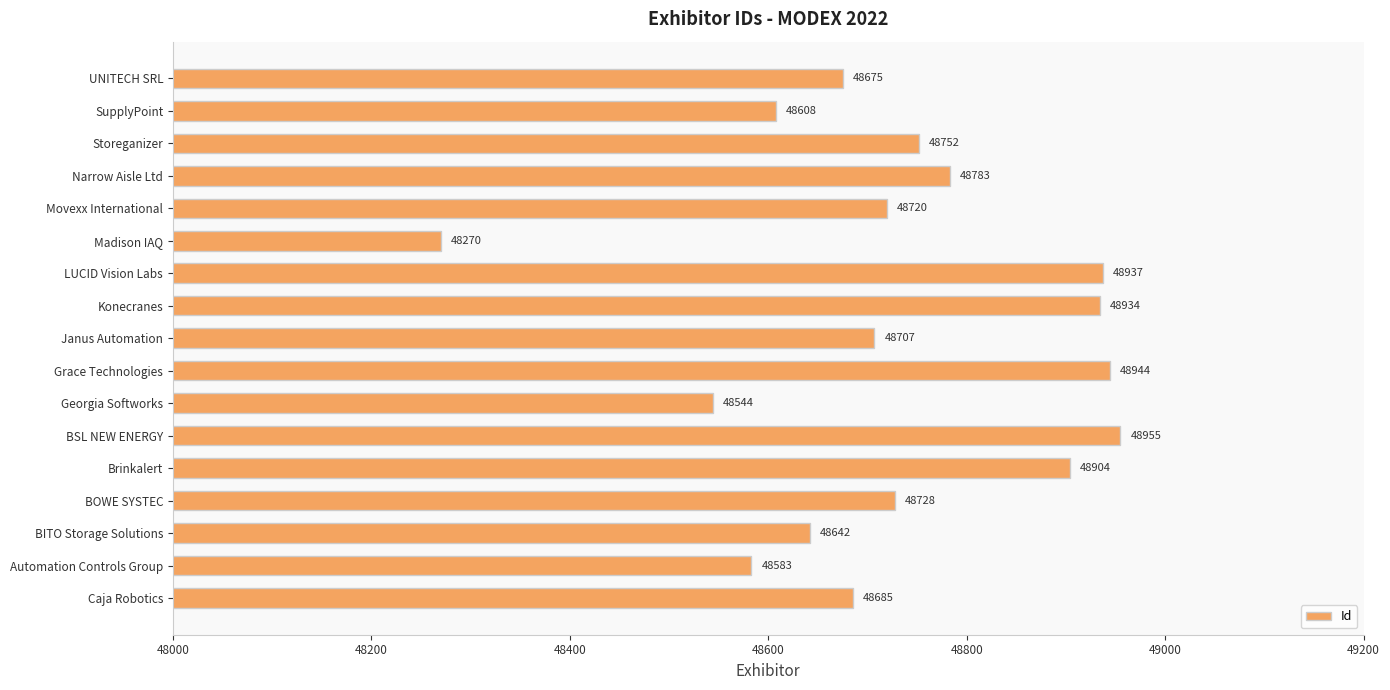

At which category does the chart reach its minimum across all series?

Madison IAQ